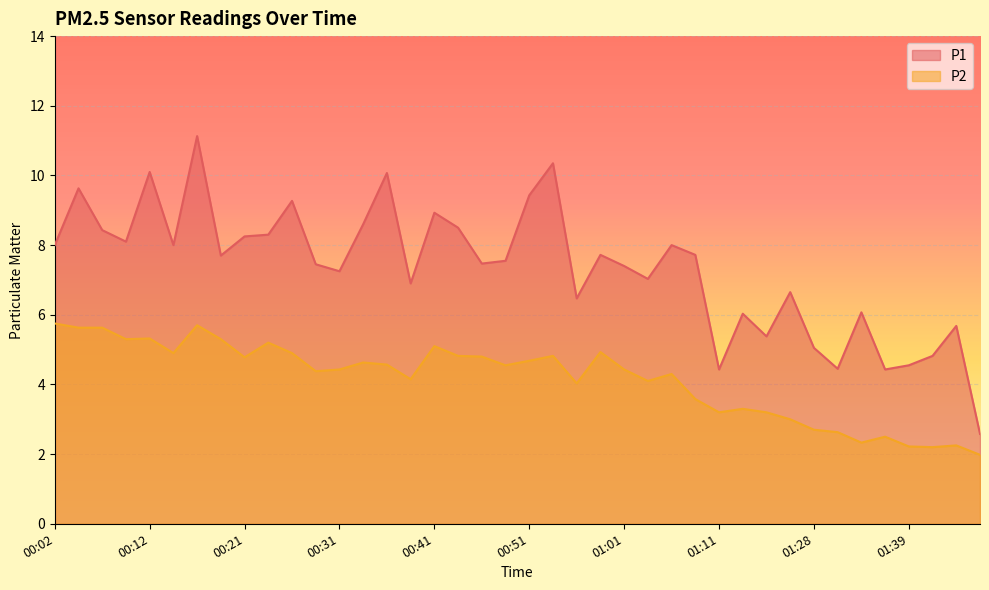

Which category has the lowest value across all series?

01:46